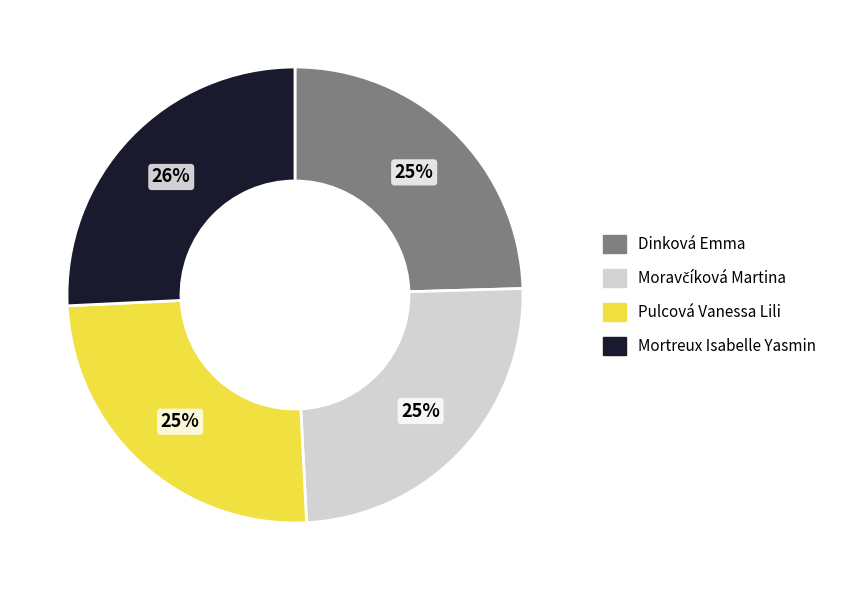

What percentage is the Mortreux Isabelle Yasmin slice, to the nearest percent?

26%